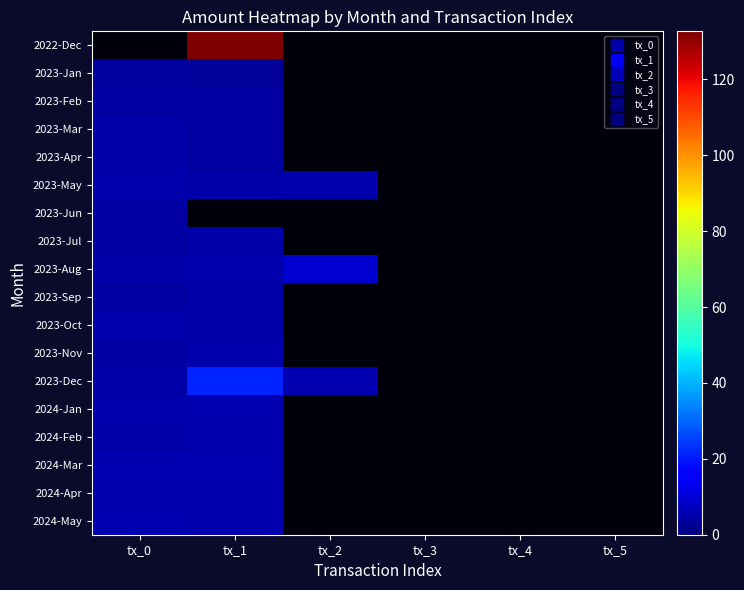

What is the greatest value displayed?

132.7